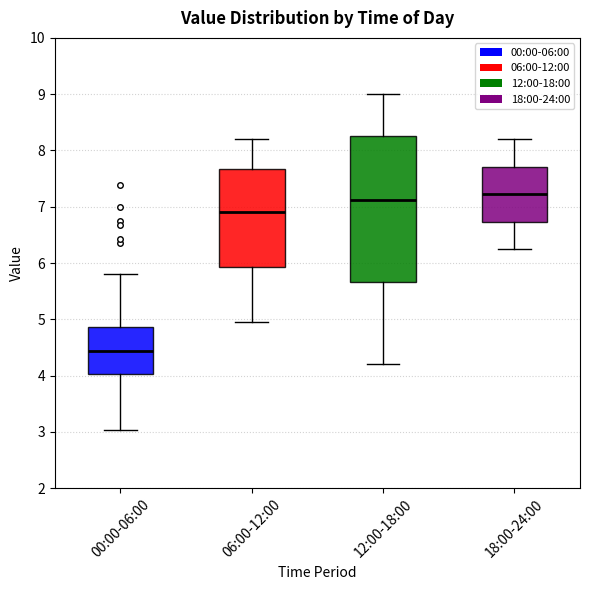

Which box is the tallest, from its lower edge to its upper edge?

12:00-18:00